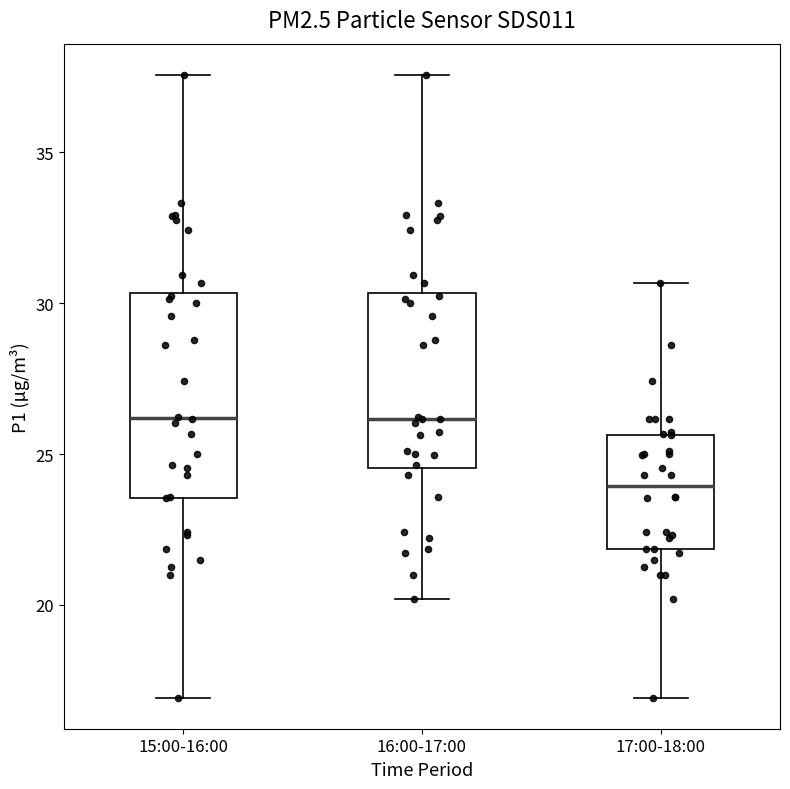

Which box has the lowest median line?

17:00-18:00